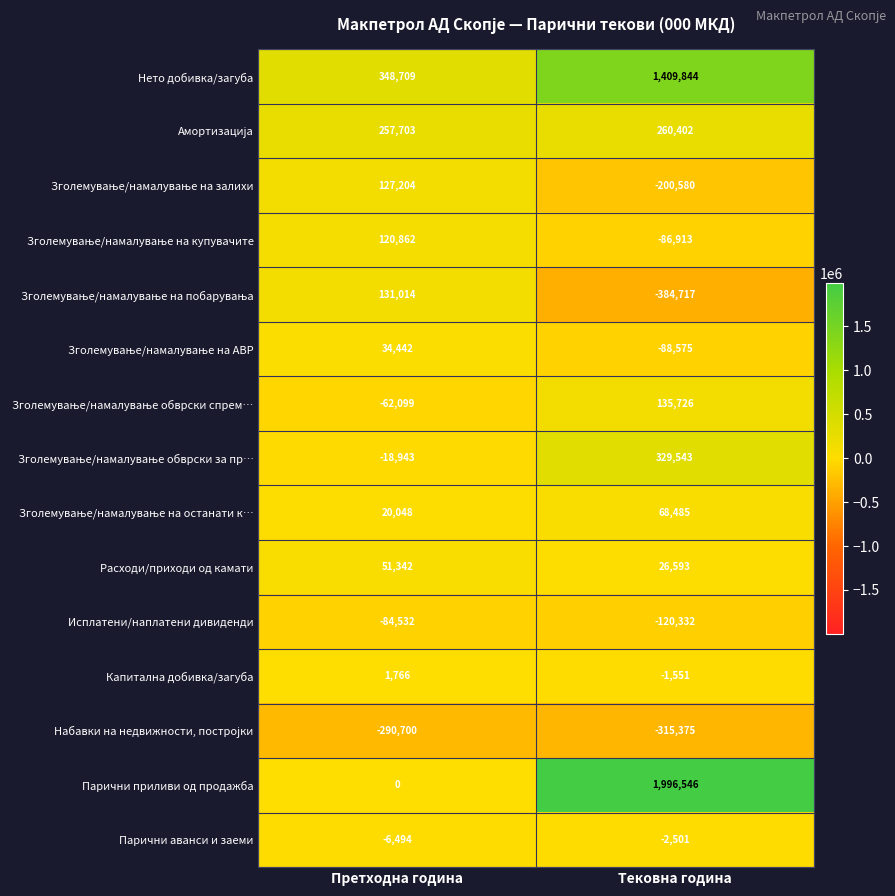

At which category is the sum across all series the highest?

Тековна година